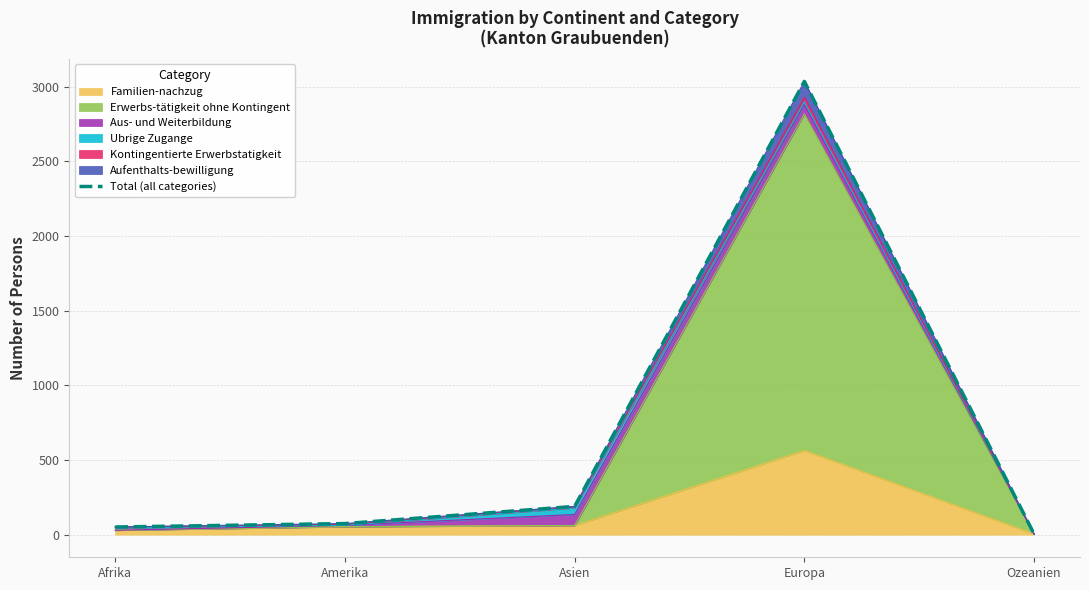

What position from the left is Afrika?

1